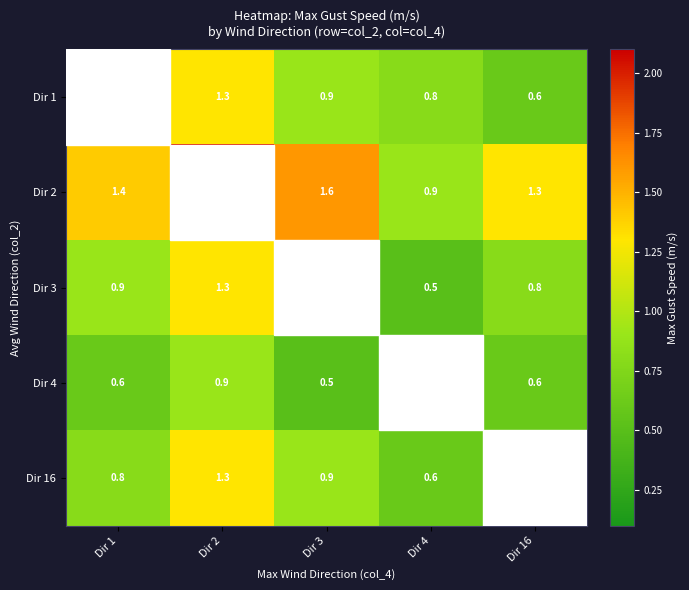

What is the sum of the Dir 2 values at Dir 3 and Dir 4?

2.5